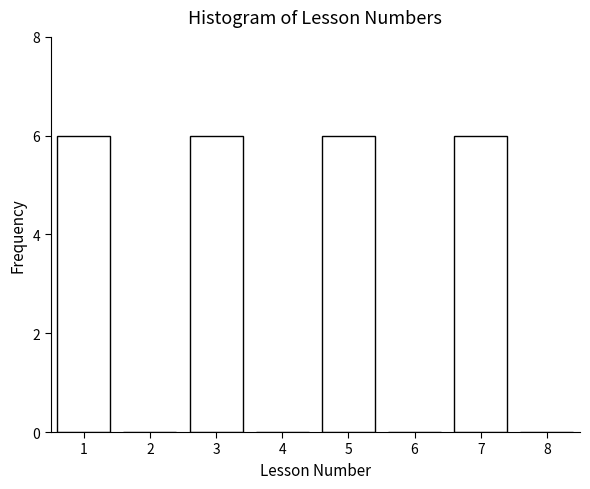

Reading left to right, list all the values displayed in this chart.

1=6	2=0	3=6	4=0	5=6	6=0	7=6	8=0